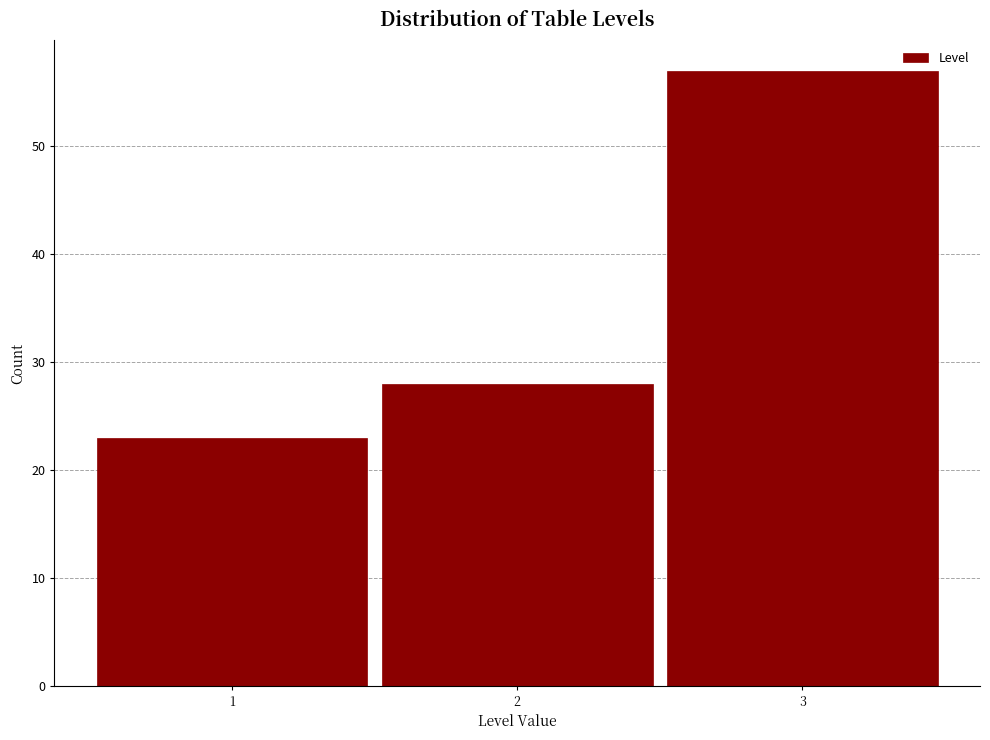

Reading left to right, transcribe this chart: for each bar, give the range it covers on the x-axis and its height. The values are not printed on the chart, so give them approximately, as read against the axis.

0.5 to 1.5: 23
1.5 to 2.5: 28
2.5 to 3.5: 57